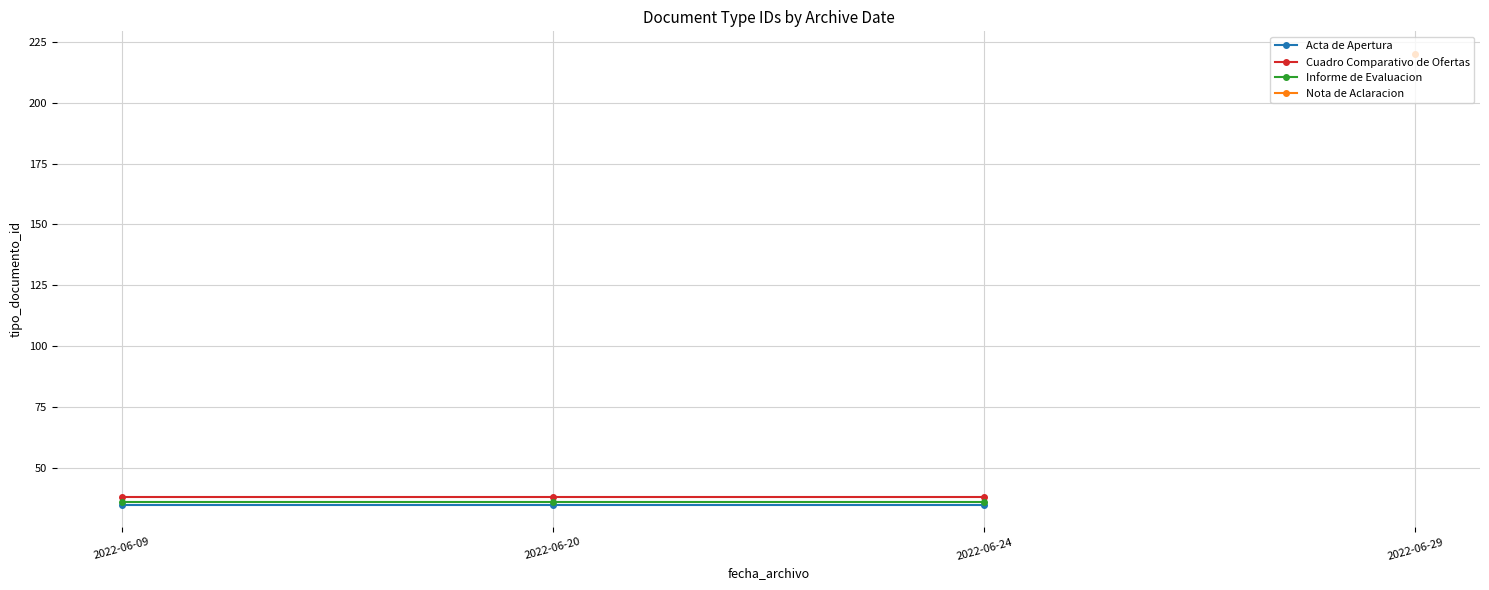

Which series has the largest range (max minus min)?

Acta de Apertura